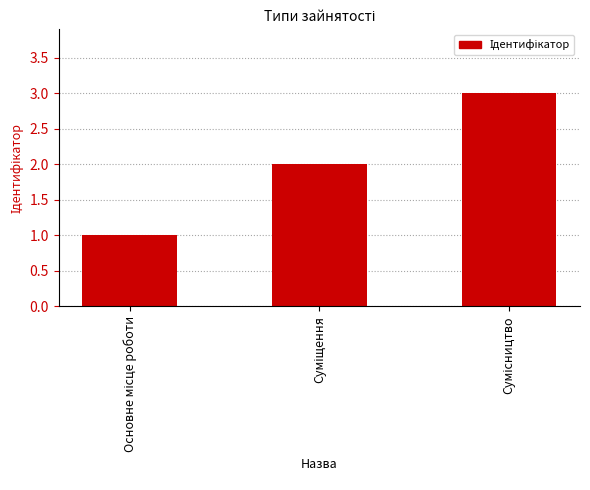

What is the average value?

2